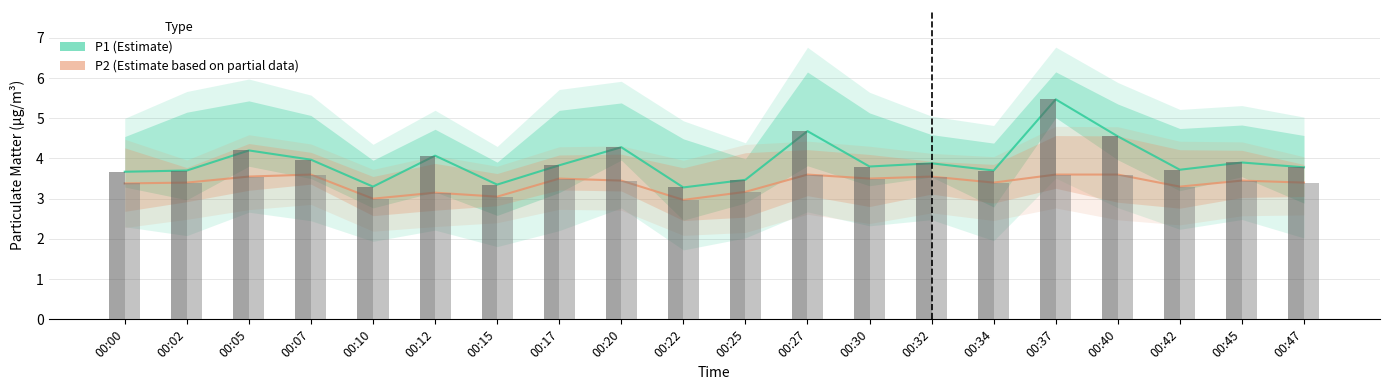

What is the difference between the maximum and minimum values in the P1 (Estimate) series?

2.2